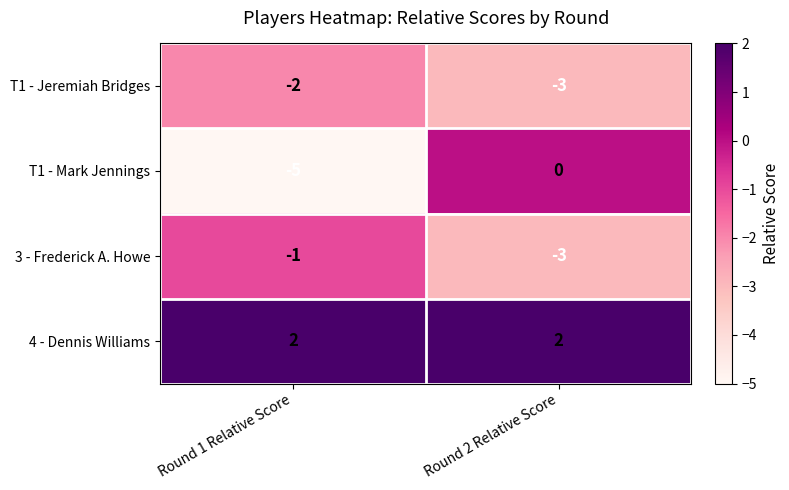

Rank the categories by T1 - Jeremiah Bridges value from lowest to highest.

Round 2 Relative Score, Round 1 Relative Score